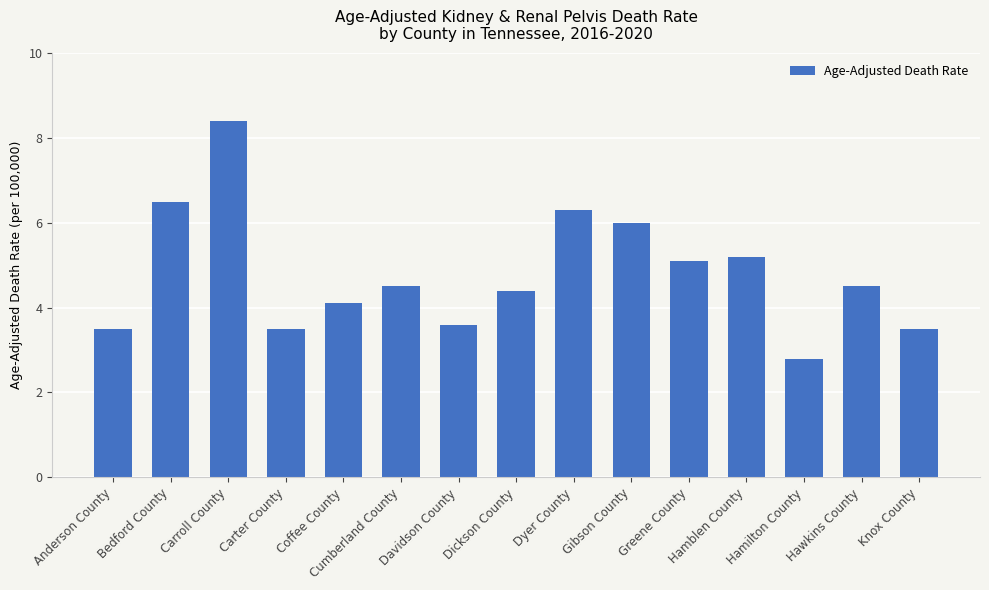

At which label does the data first exceed 4?

Bedford County